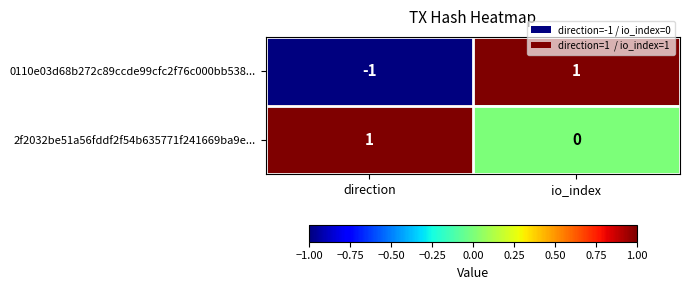

Which category has the lowest value in the 0110e03d68b272c89ccde99cfc2f76c000bb538... series?

direction